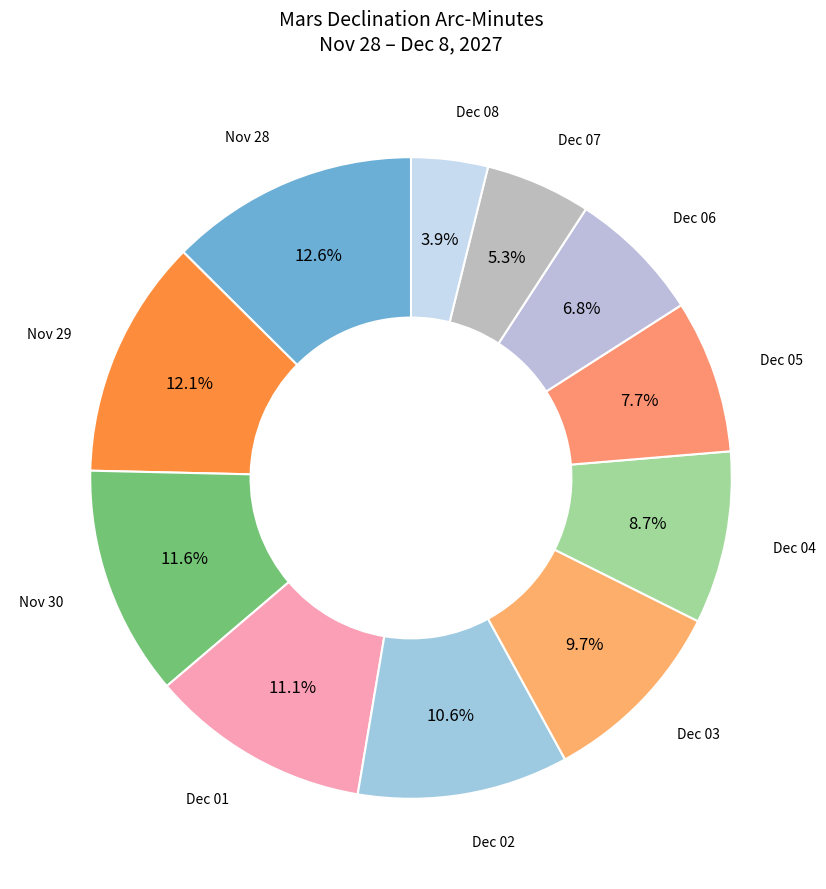

What is the ratio of the value at Dec 02 to the value at Nov 28?

0.8